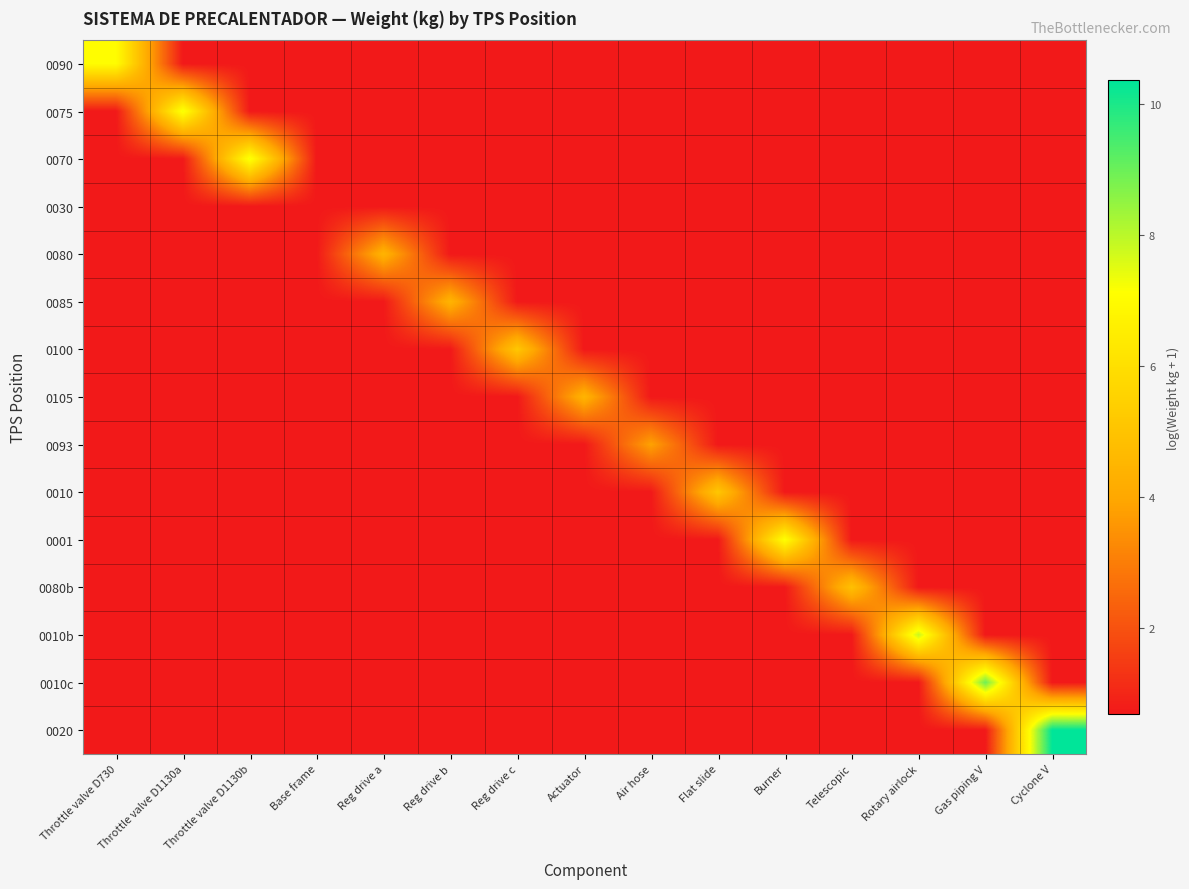

Rank the series by their maximum value, from highest to lowest.

0020, 0010c, 0010b, 0075, 0070, 0001, 0090, 0100, 0010, 0080b, 0080, 0085, 0105, 0093, 0030